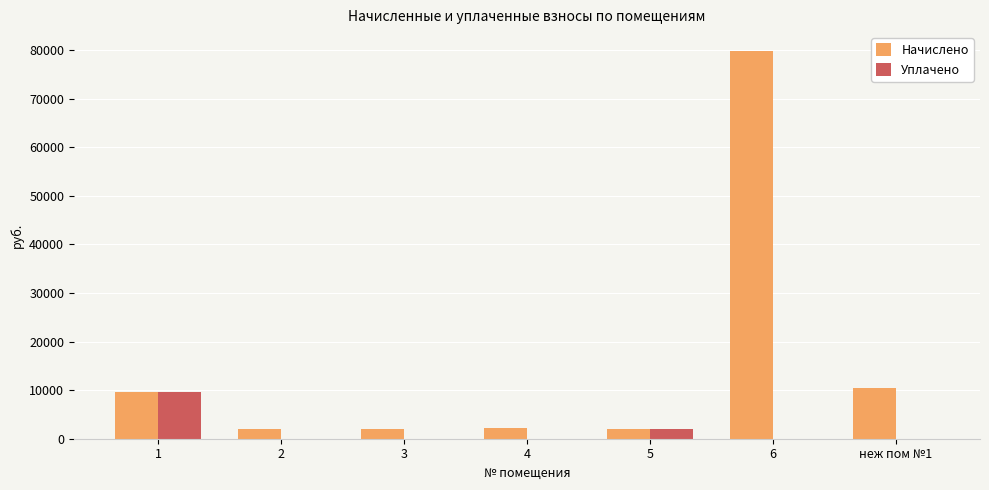

What is the highest value of the Уплачено series?

9683.1